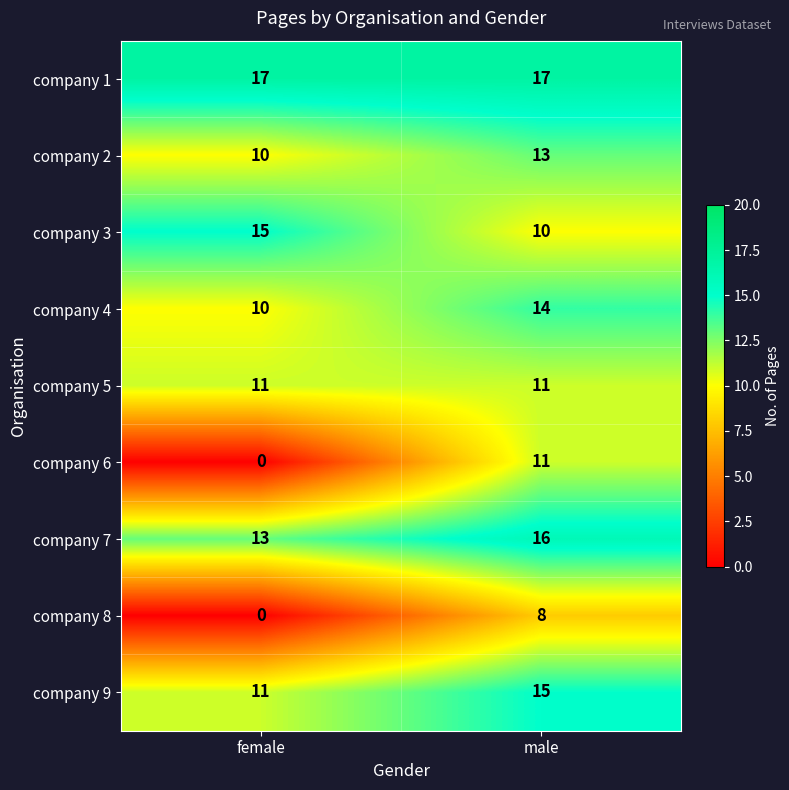

Between female and male, which series saw the biggest shift?

company 6